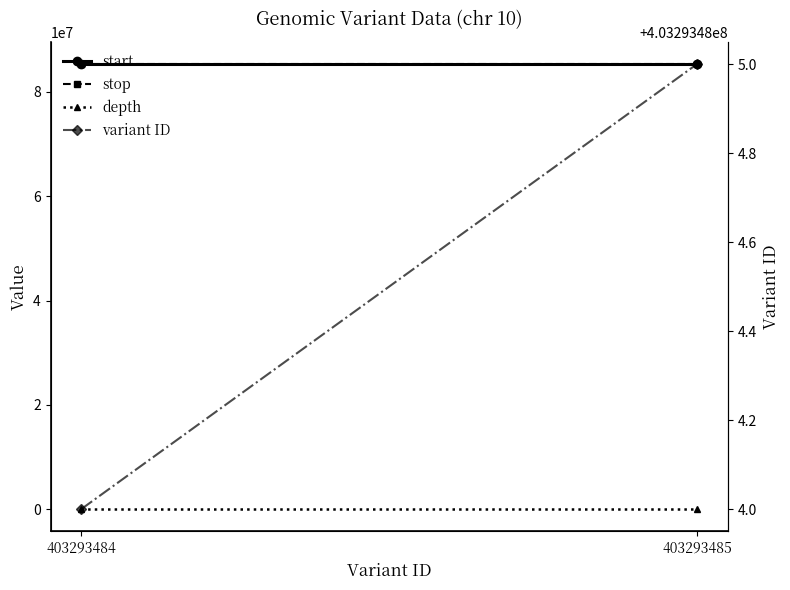

How many lines are shown in the chart?

4